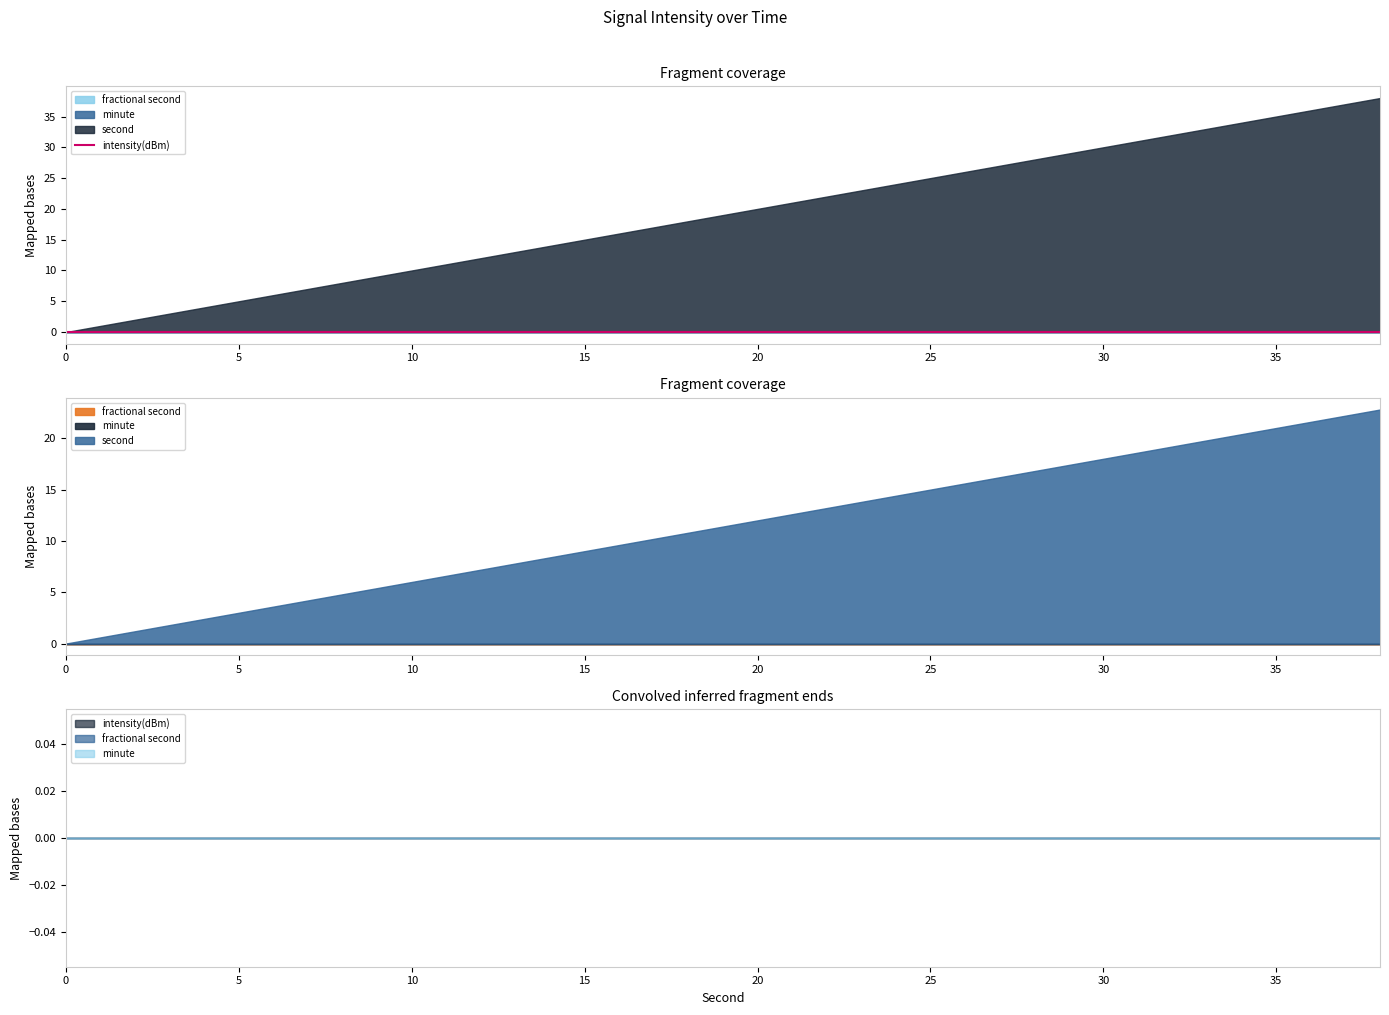

What are all the series names shown in the legend?

intensity(dBm), second, minute, fractional second